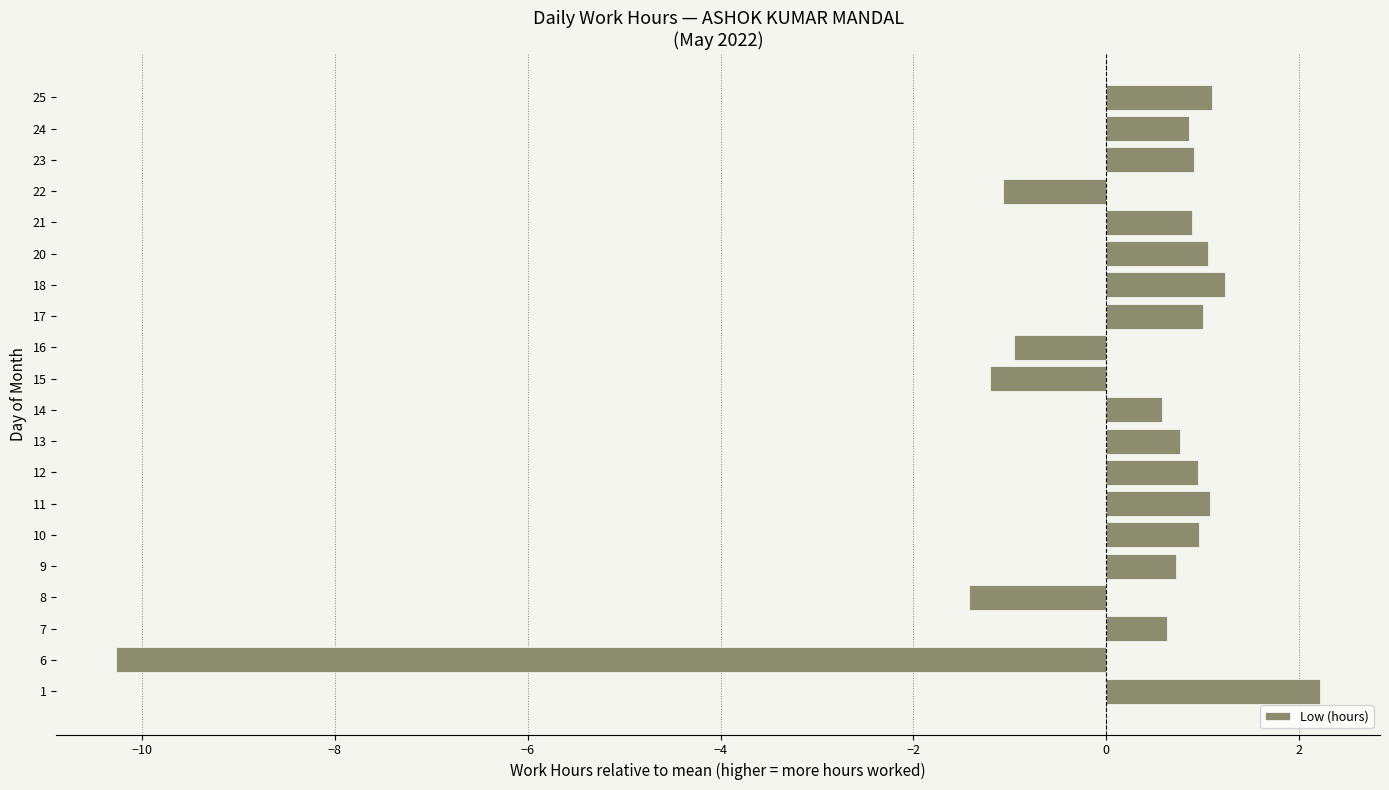

At which category does the chart reach its minimum across all series?

6